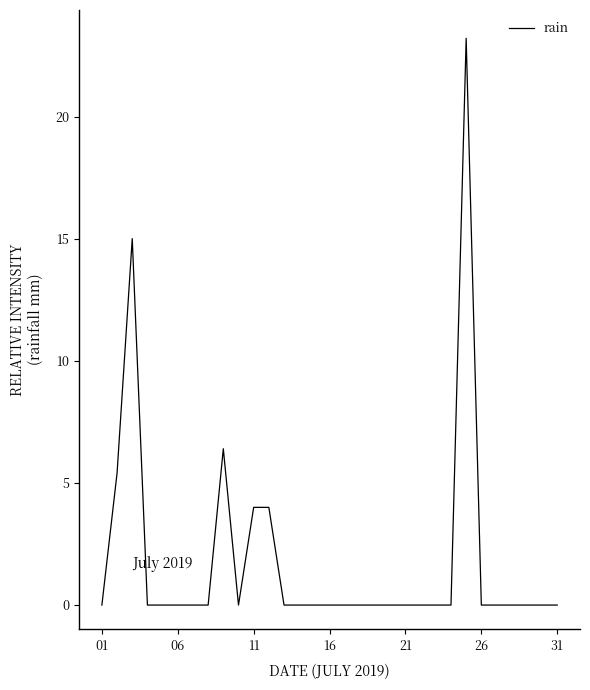

What is the difference between the maximum and minimum values?

23.2